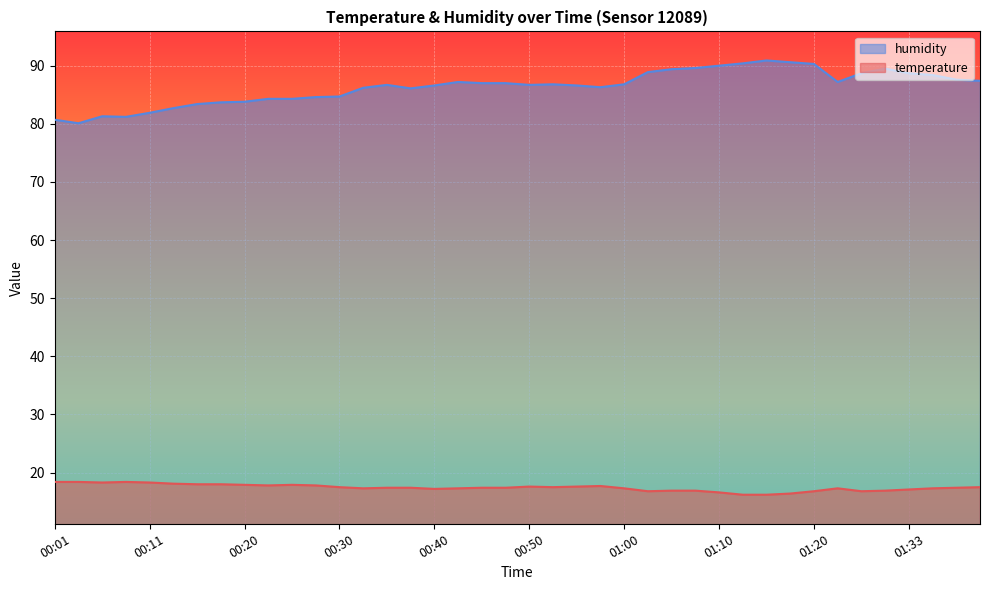

What is the difference between the maximum and minimum values in the humidity series?

10.8